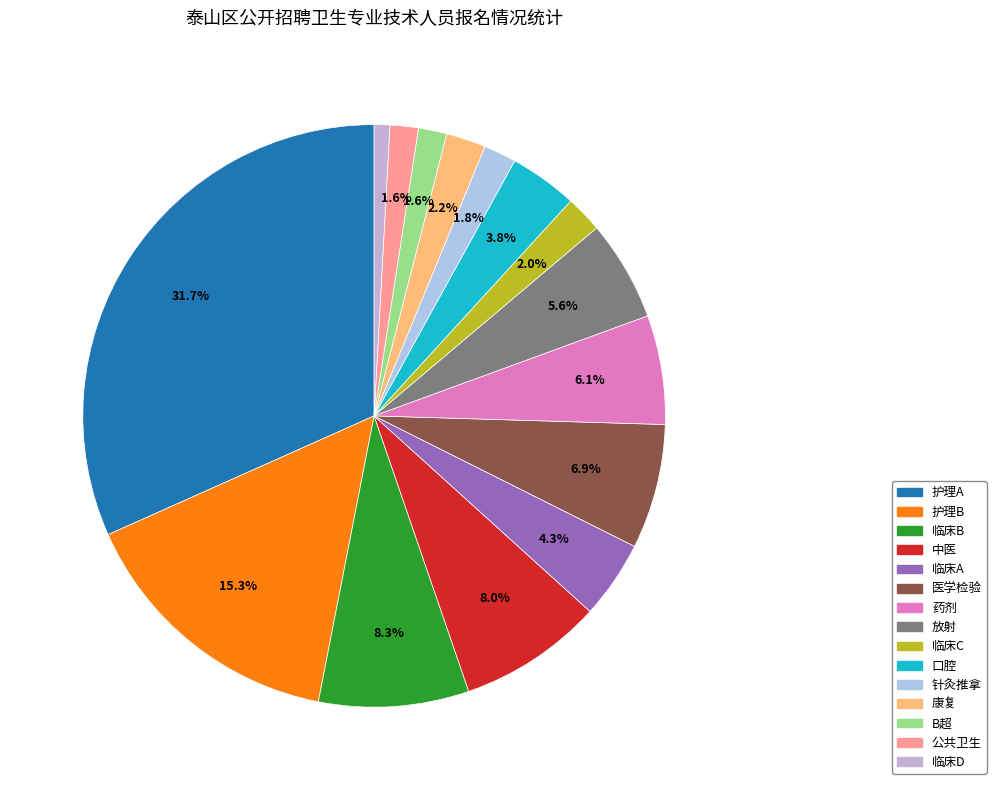

To the nearest percent, what is the average slice percentage?

7%